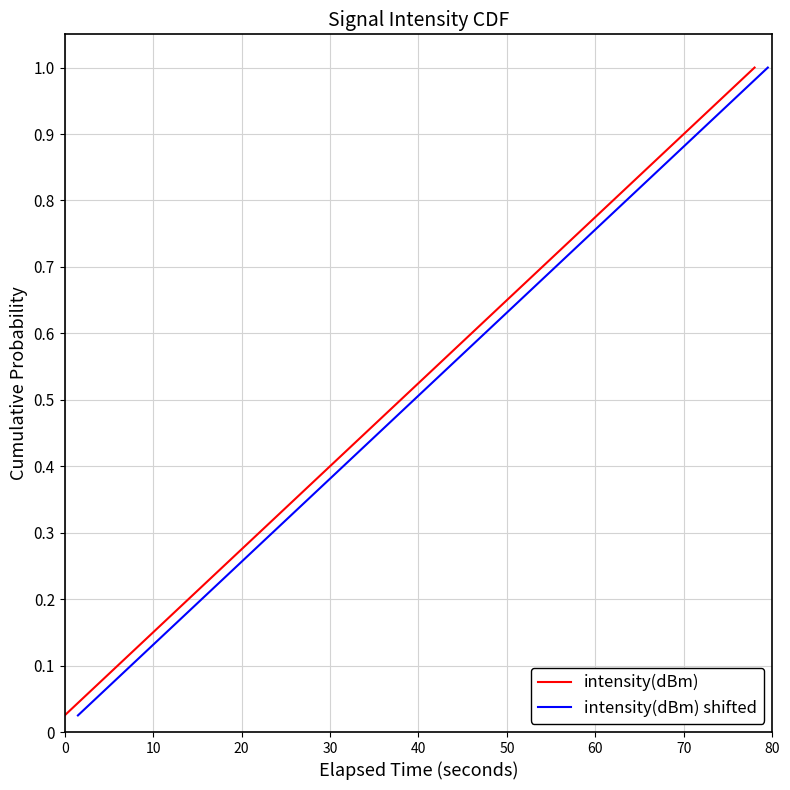

Is it true that intensity(dBm) equals 0.4 at 30?

True